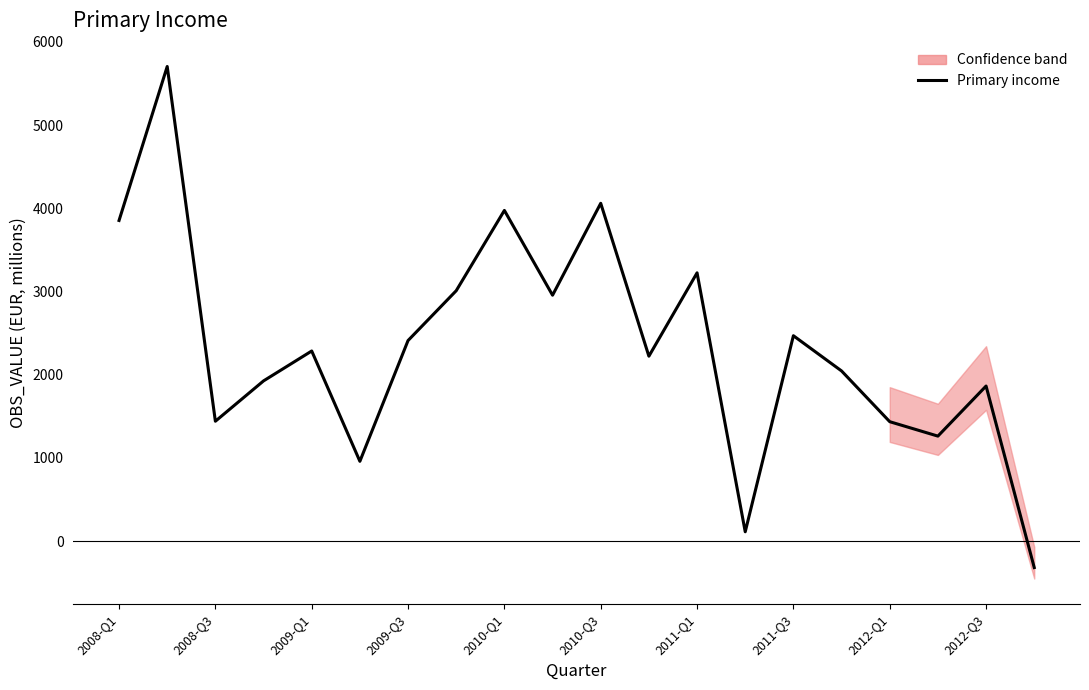

Is this an area chart (filled region under the line)?

No